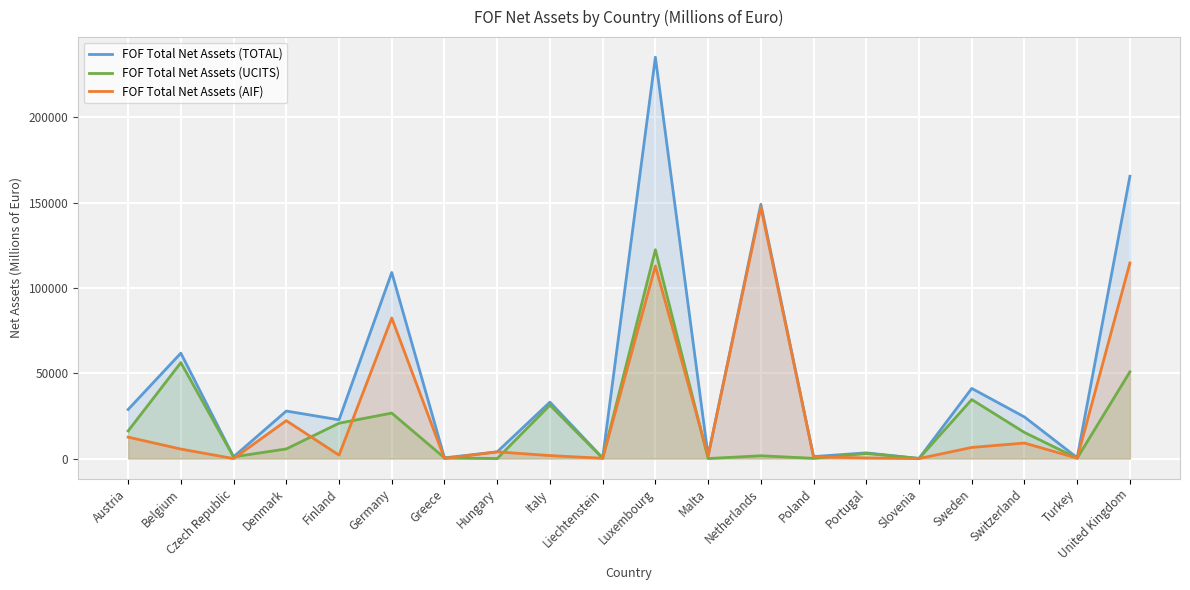

What is the difference between the FOF Total Net Assets (UCITS) values at Portugal and Slovenia?

2926.2